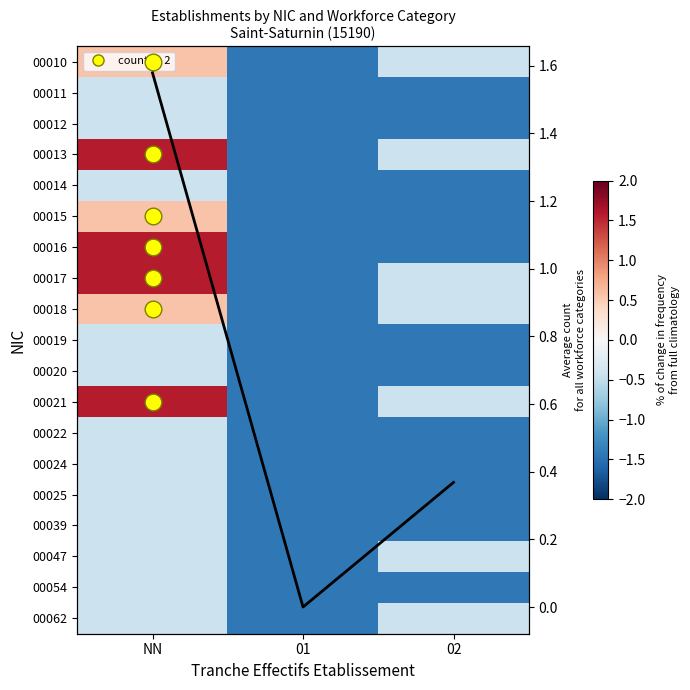

Which series has the largest total across all categories?

Average across NIC rows